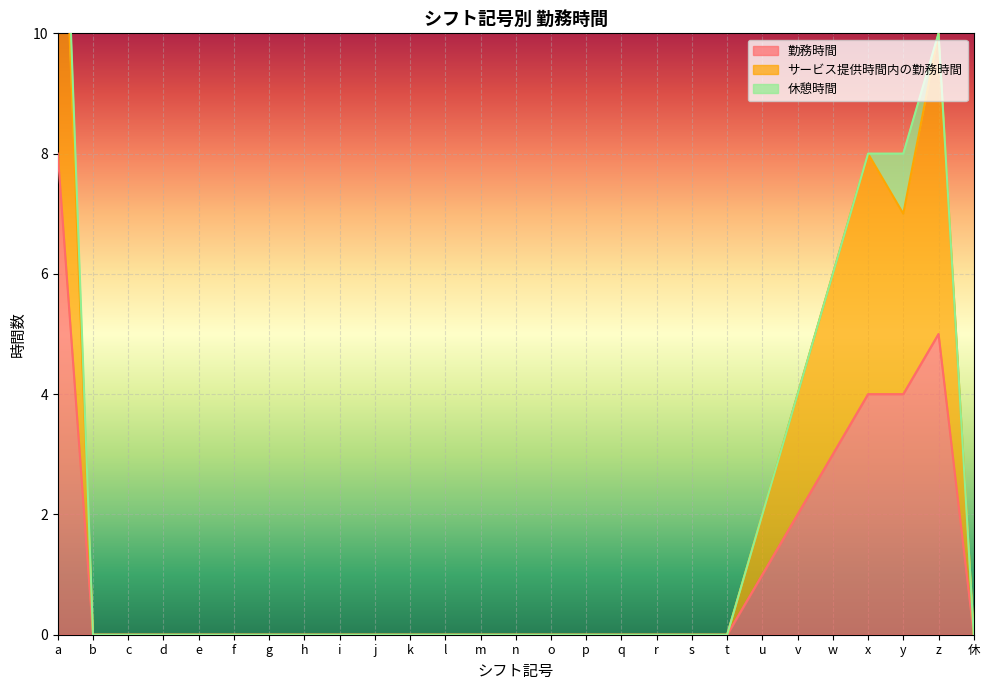

What value does the 勤務時間 series have at u?

1